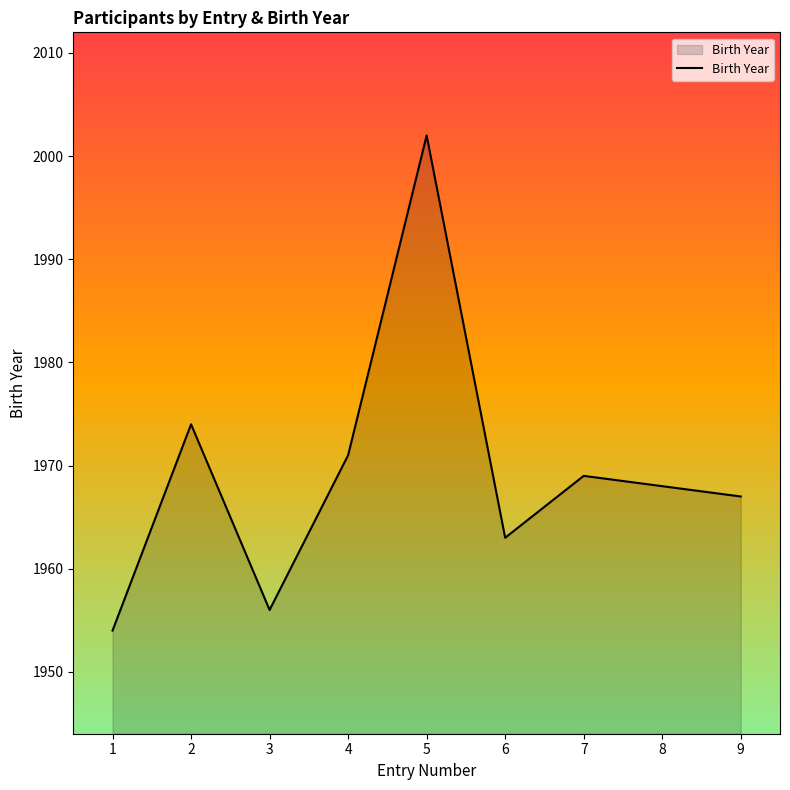

The value at 4 is 1310. True or false?

False